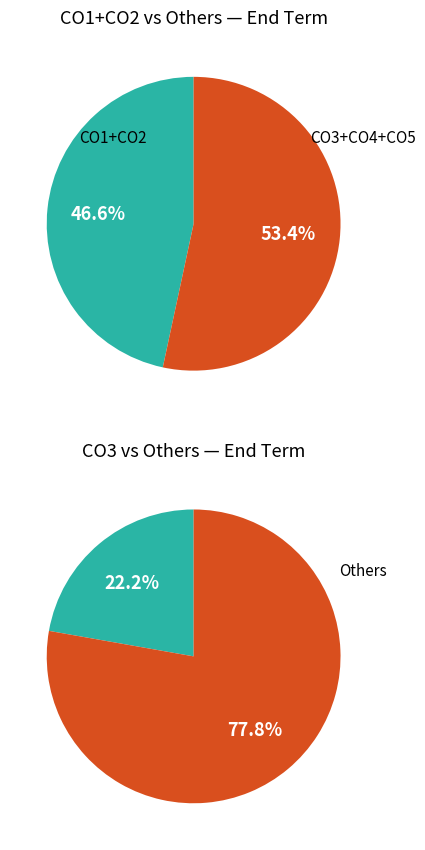

Is it true that CO1 is 5% of the pie?

True